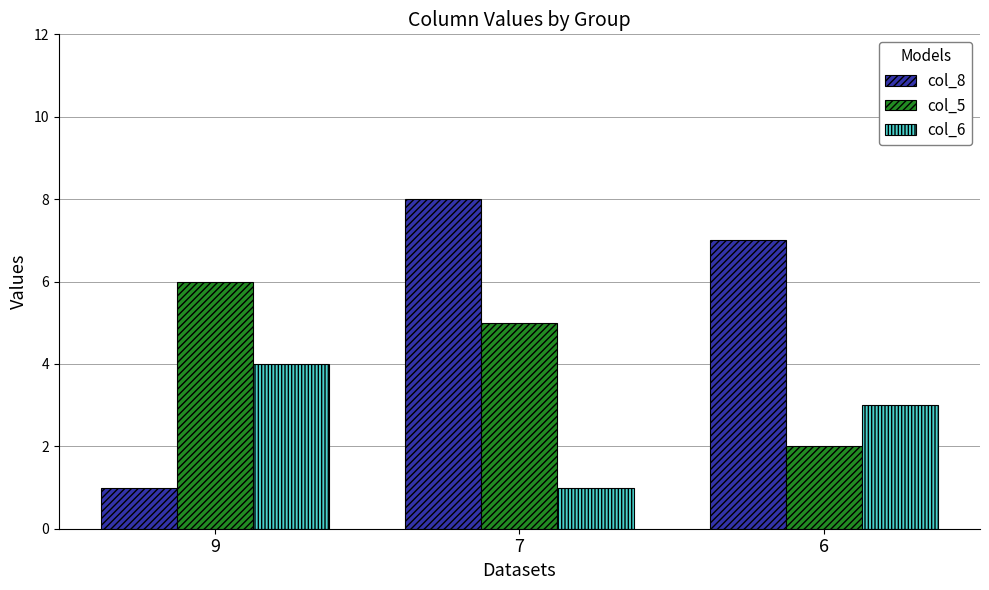

What is the sum of all col_5 values?

13